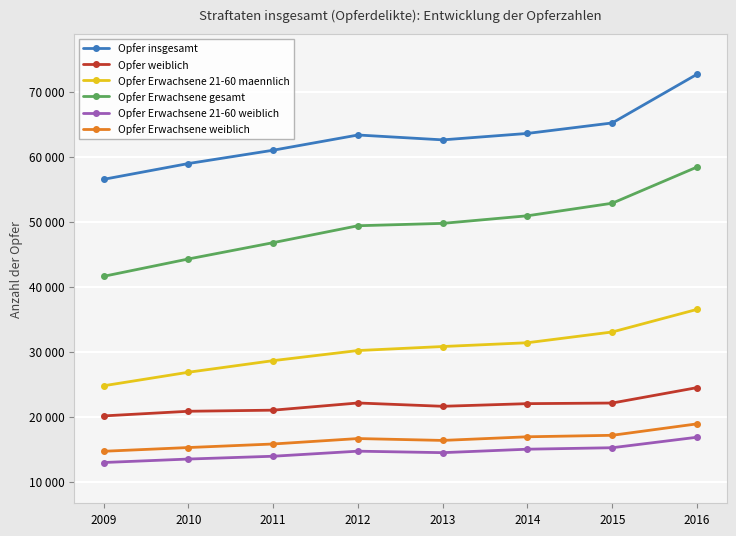

True or false: Opfer insgesamt and Opfer weiblich intersect in this chart.

False